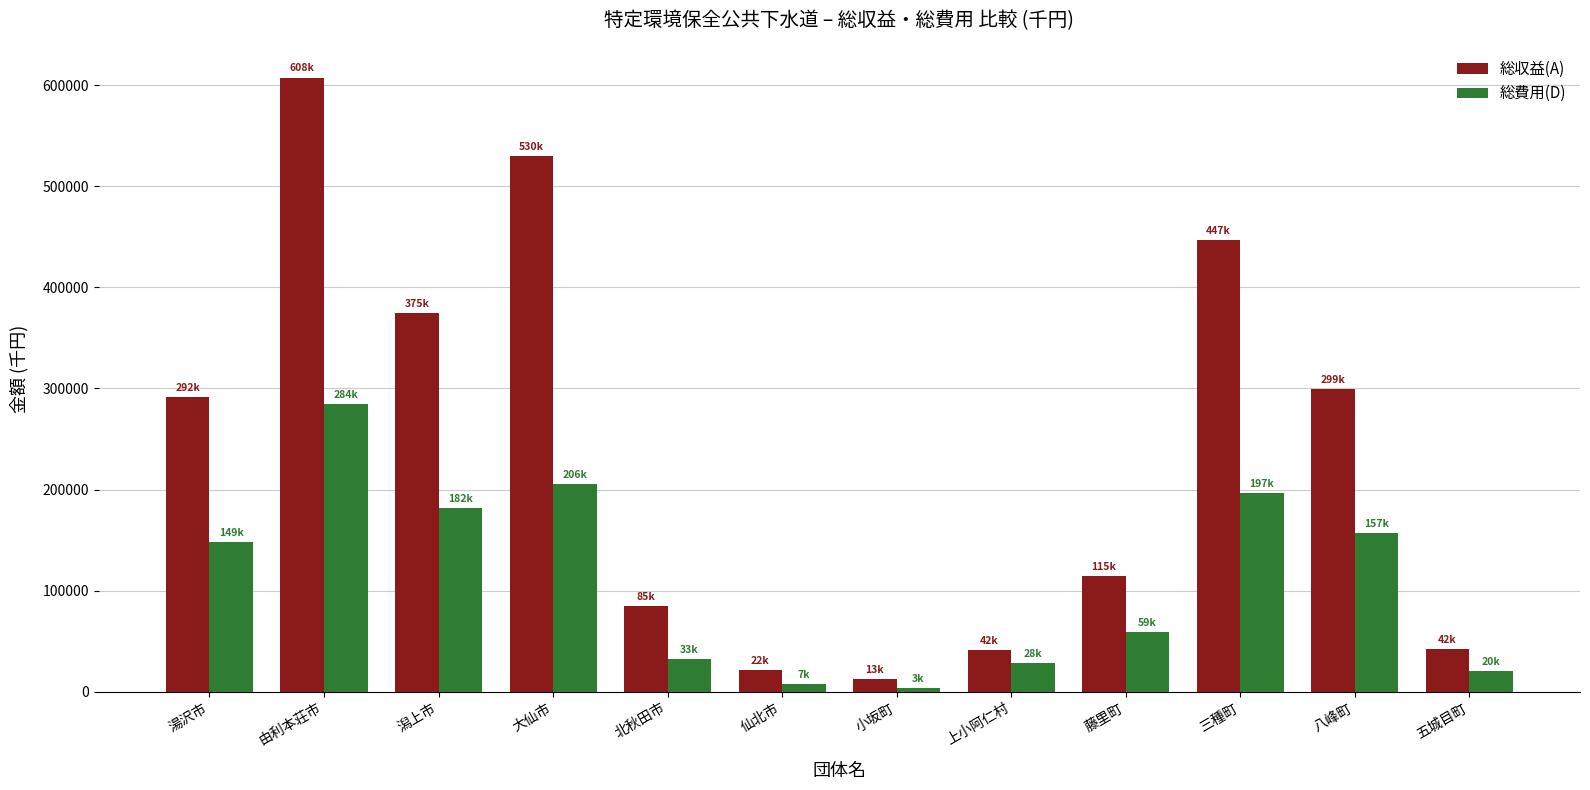

Is it true that 総費用(D) equals 28114 at 上小阿仁村?

True